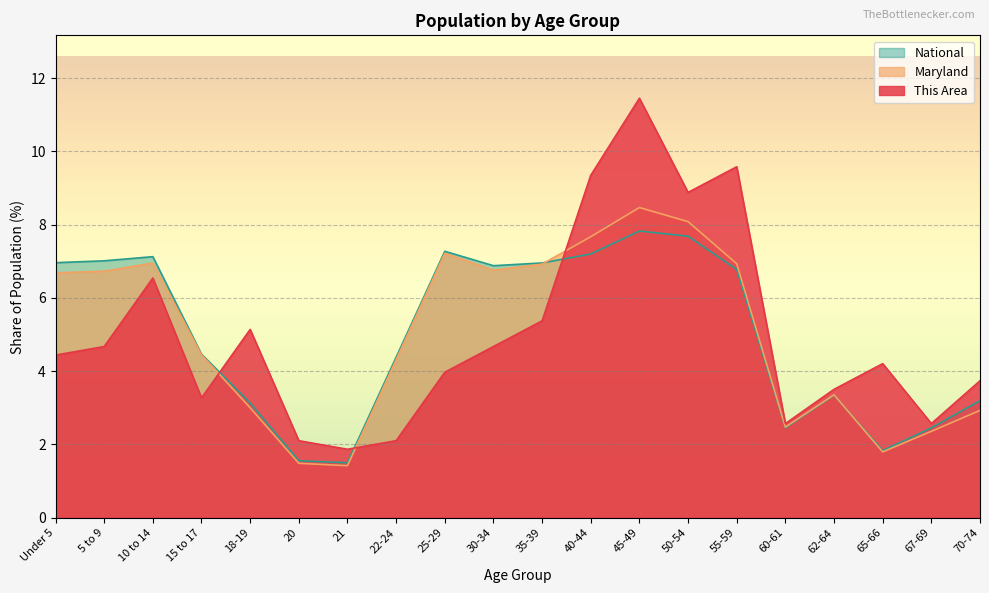

What is the spread (max minus min) of values at 40-44?

2.1